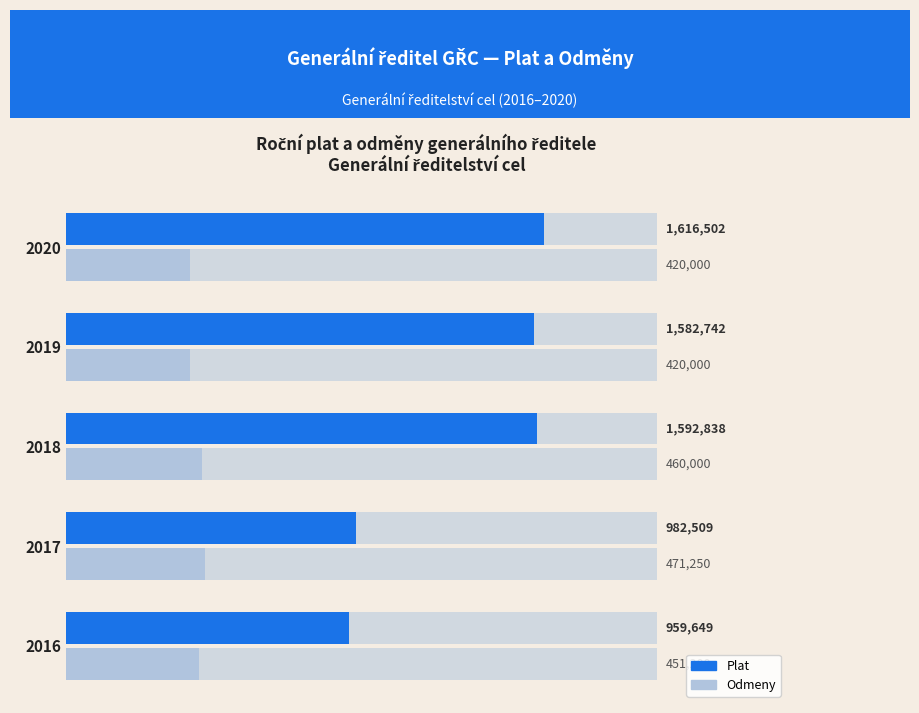

How many values in the Odmeny series are below 451200?

2